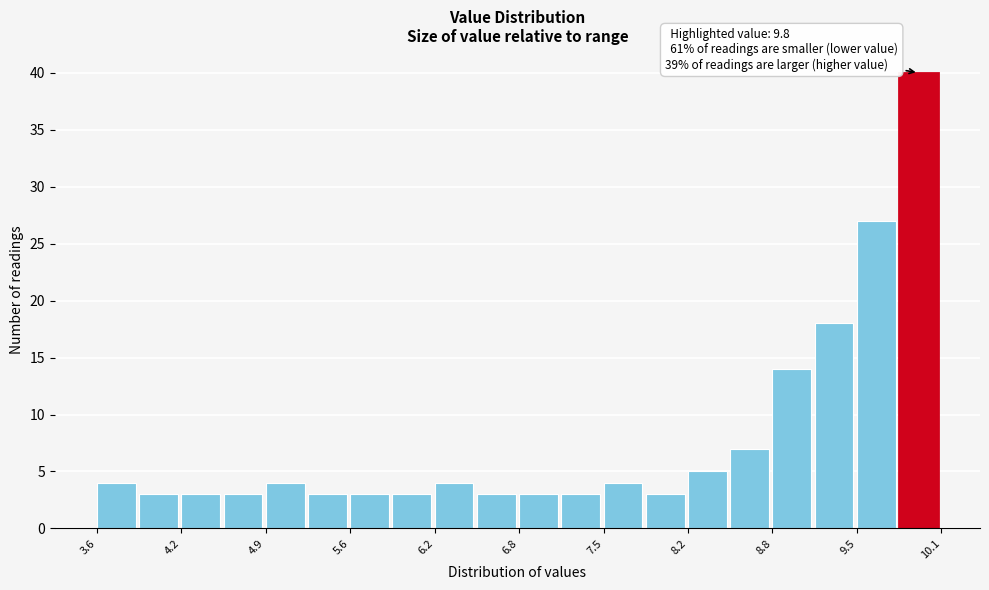

Around what value on the x-axis is the tallest bar? Give the approximate position of its centre, as read against the axis.

9.9